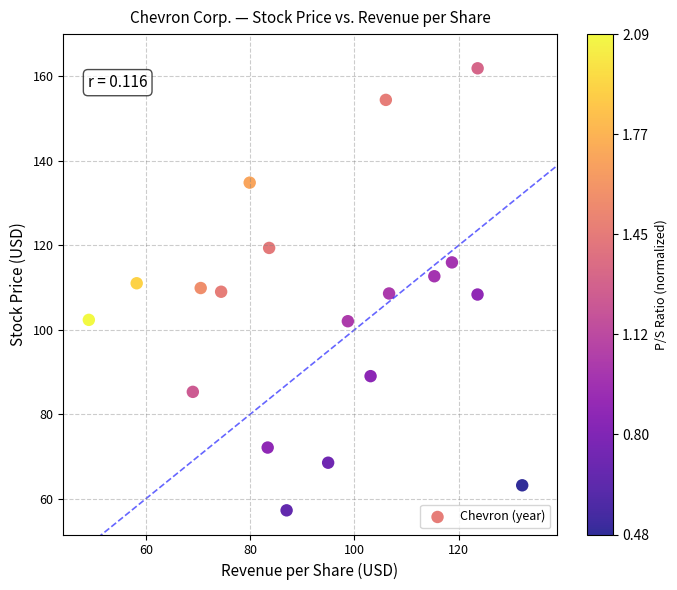

What is the range of X values (max minus min)?

83.1